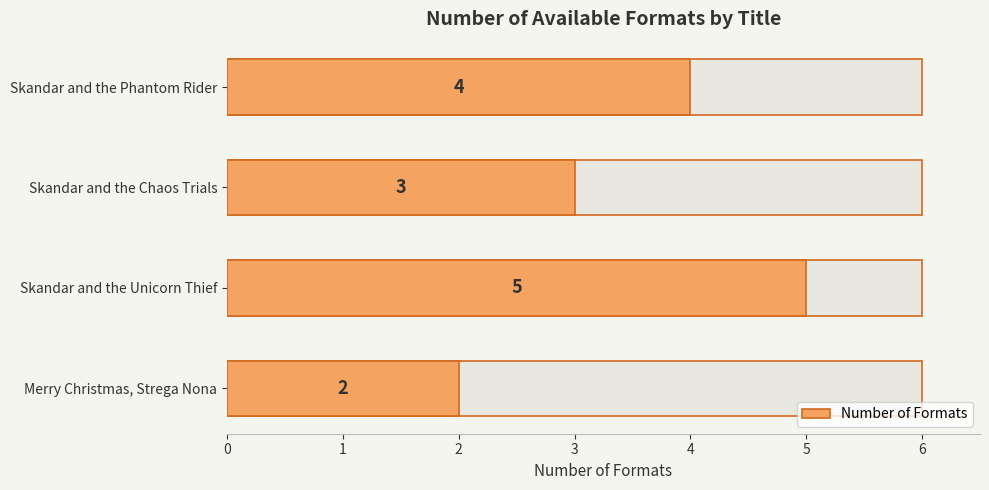

What is the smallest value displayed?

2